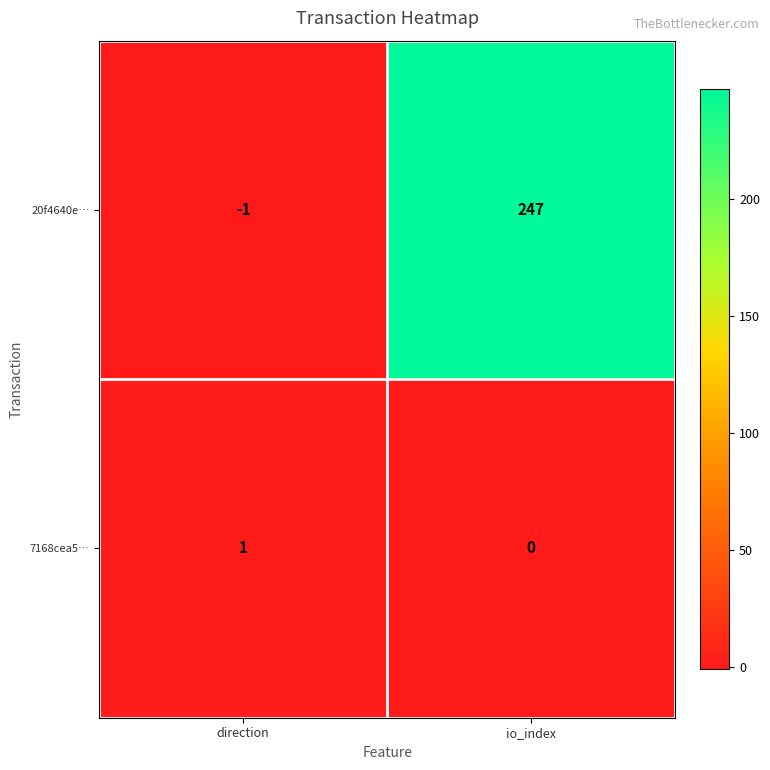

Rank the categories by 20f4640e… value from highest to lowest.

io_index, direction